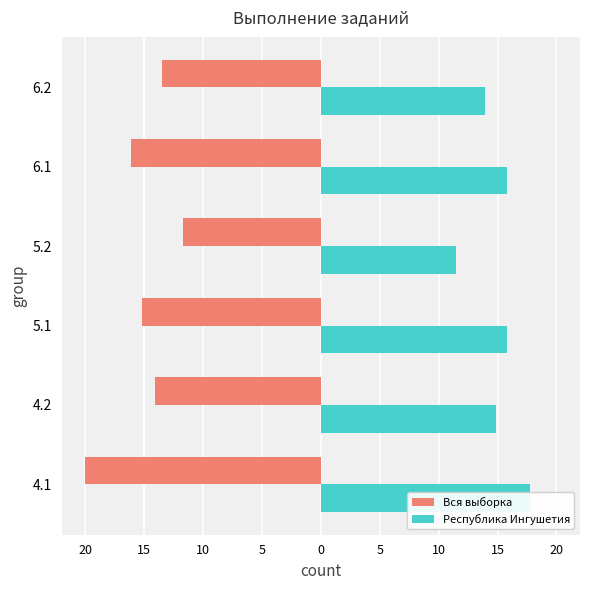

What is the value of the Вся выборка bar at the 4th from the left?

-11.7